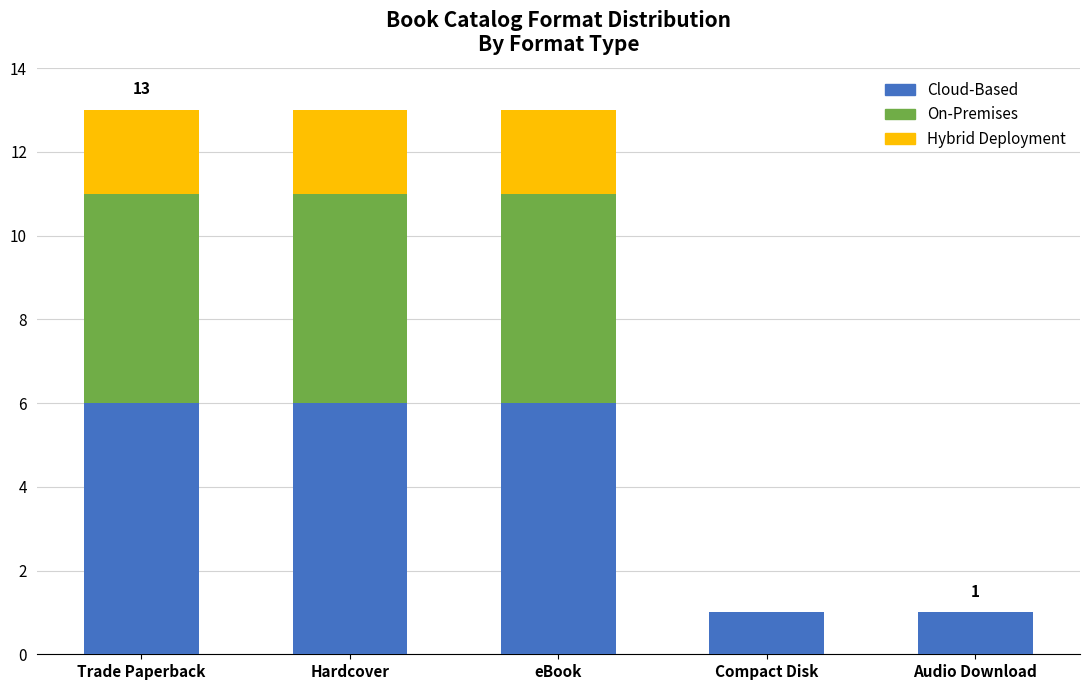

What value does the Cloud-Based series have at eBook?

6